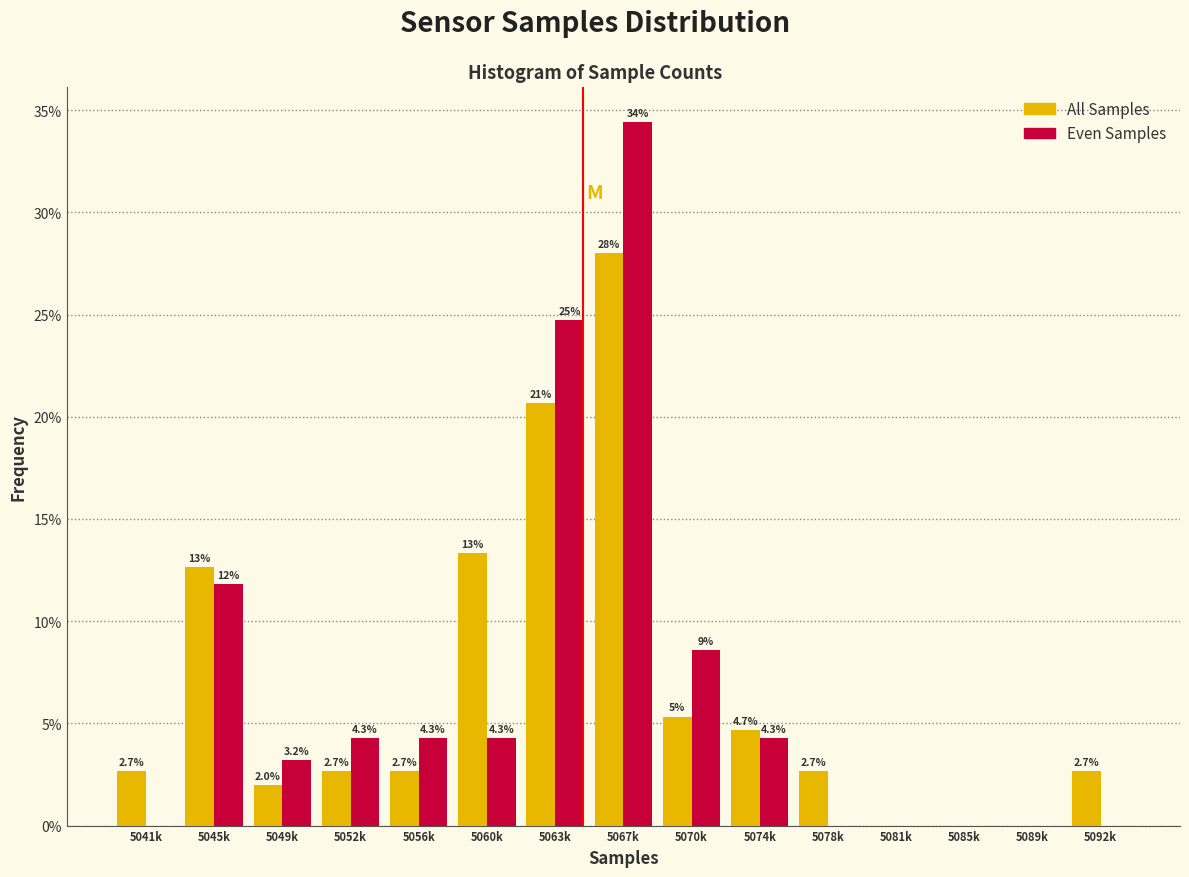

The value of Even Samples at 5056k is 4.3. True or false?

True